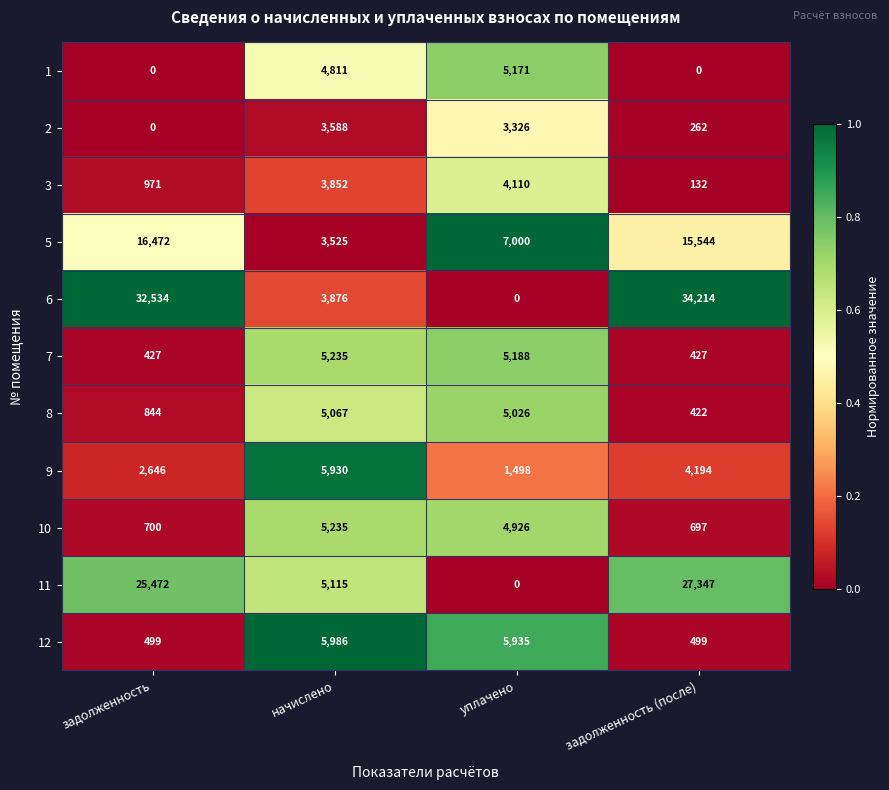

The value of 8 at уплачено is 6585. True or false?

False